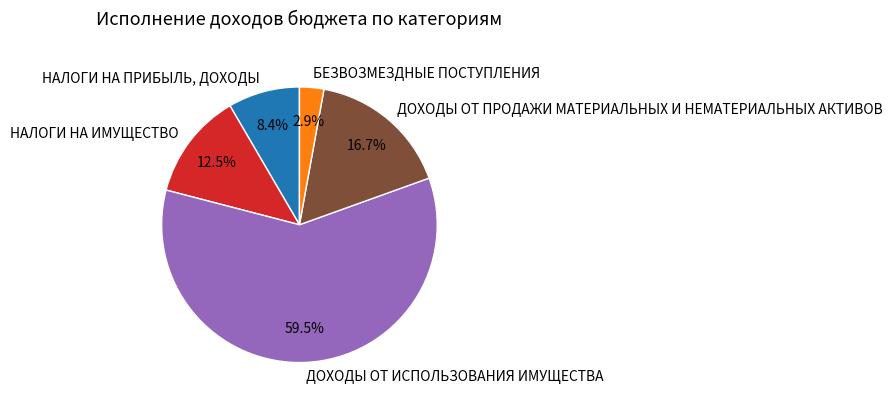

Approximately how many times larger is the value at ДОХОДЫ ОТ ИСПОЛЬЗОВАНИЯ ИМУЩЕСТВА compared to ДОХОДЫ ОТ ПРОДАЖИ МАТЕРИАЛЬНЫХ И НЕМАТЕРИАЛЬНЫХ АКТИВОВ?

3.6